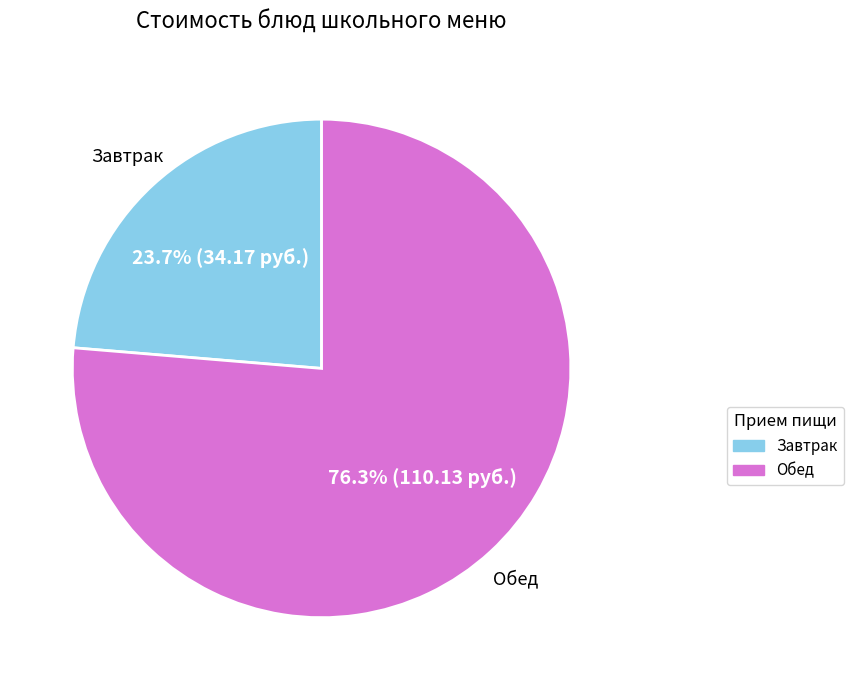

Rank the categories by value from lowest to highest.

Завтрак, Обед